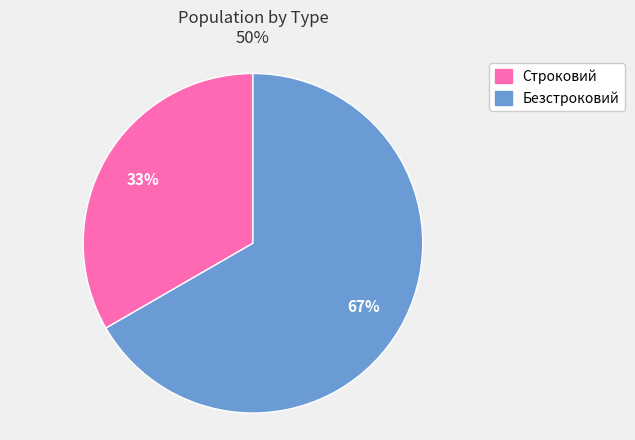

Rank the categories by value from highest to lowest.

Безстроковий, Строковий